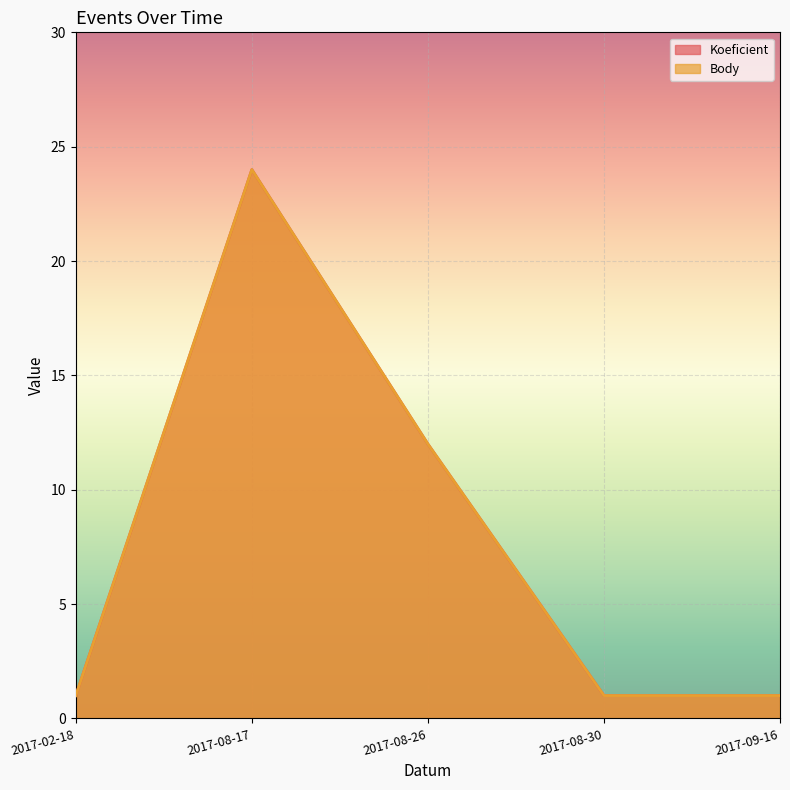

True or false: Body and Koeficient cross at least once.

False